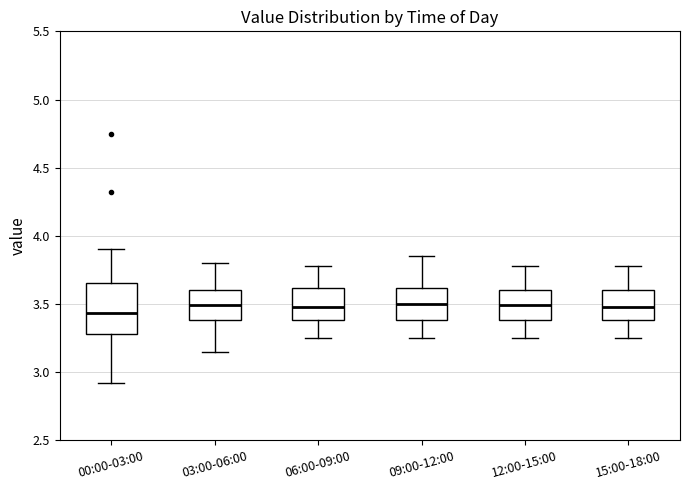

Comparing the boxes themselves (not the whiskers), which one is the tallest?

00:00-03:00